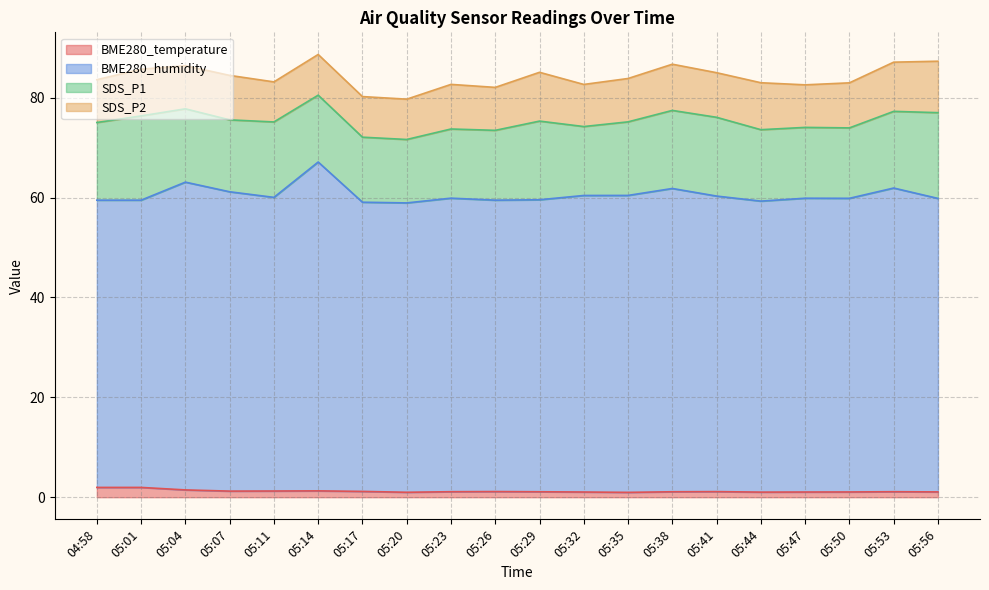

Does the chart have visible grid lines?

Yes